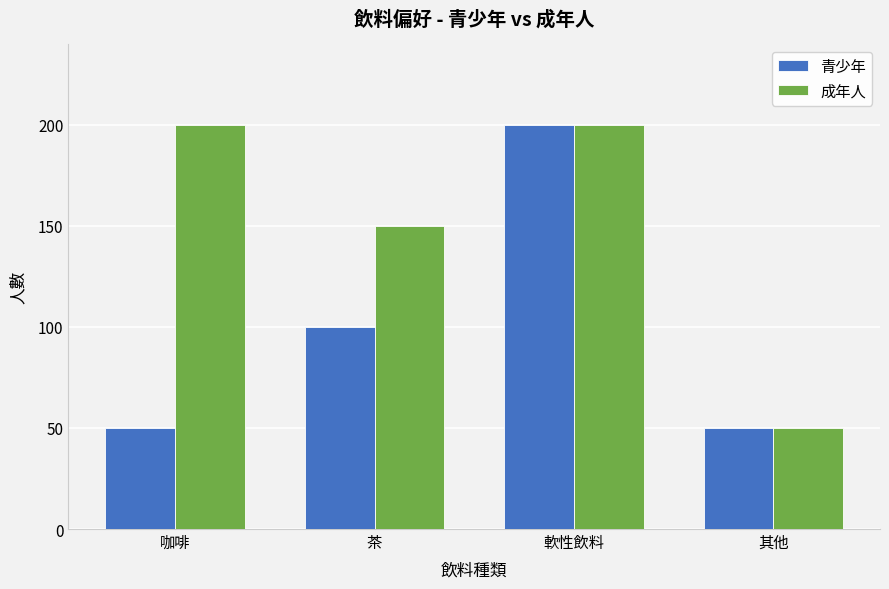

At how many categories does at least one series exceed 161?

2